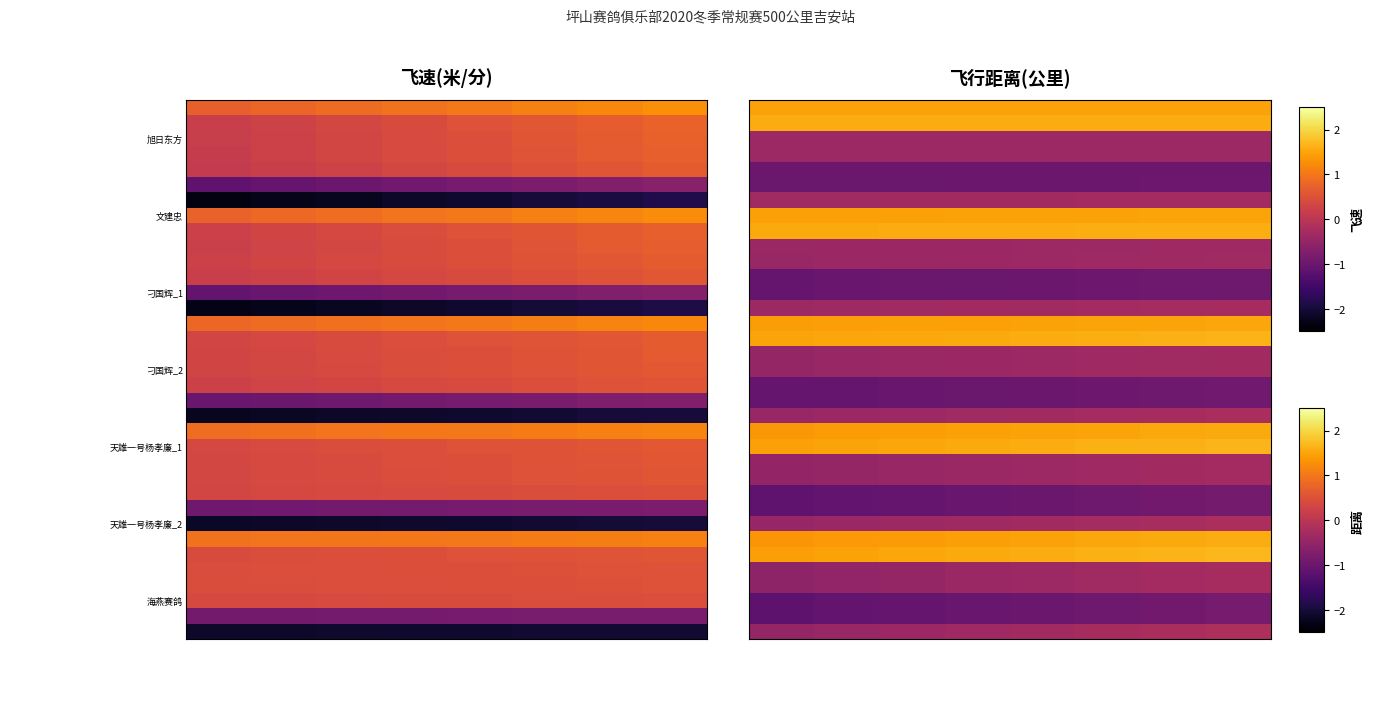

How many series are shown in this chart?

35